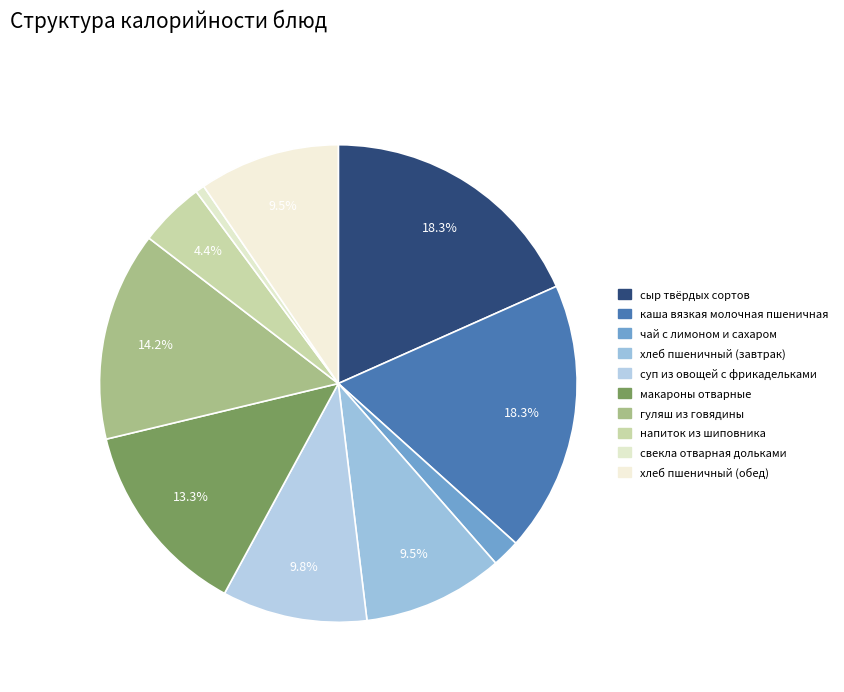

To the nearest percent, what is the average slice percentage?

10%